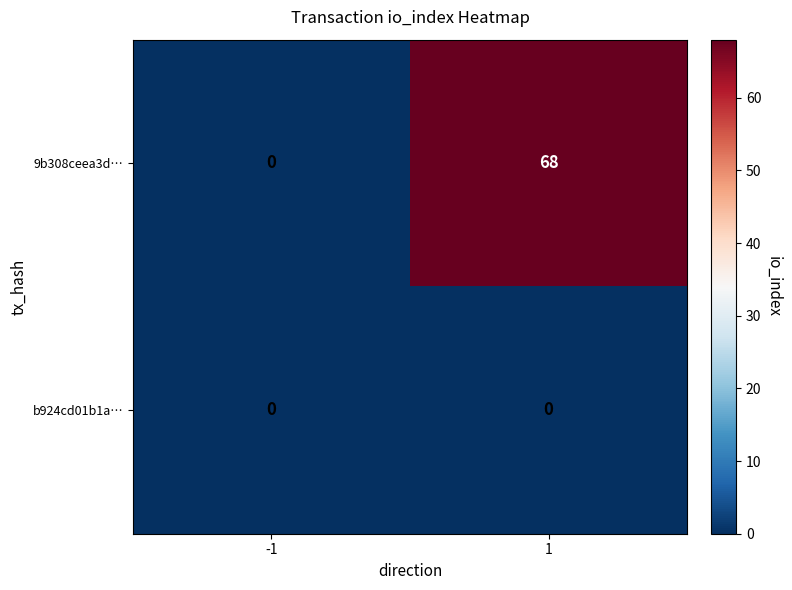

Is it true that 9b308ceea3d… equals 40 at 1?

False